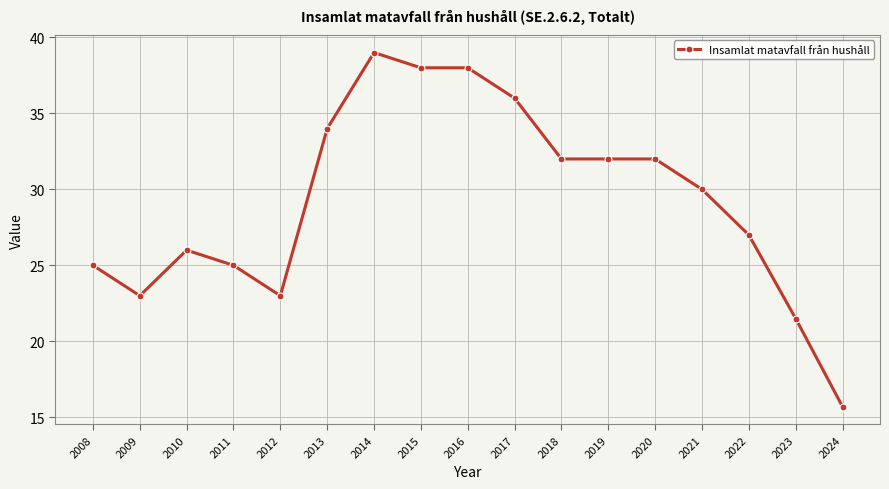

True or false: there are more than 1 points higher than both neighbors.

True